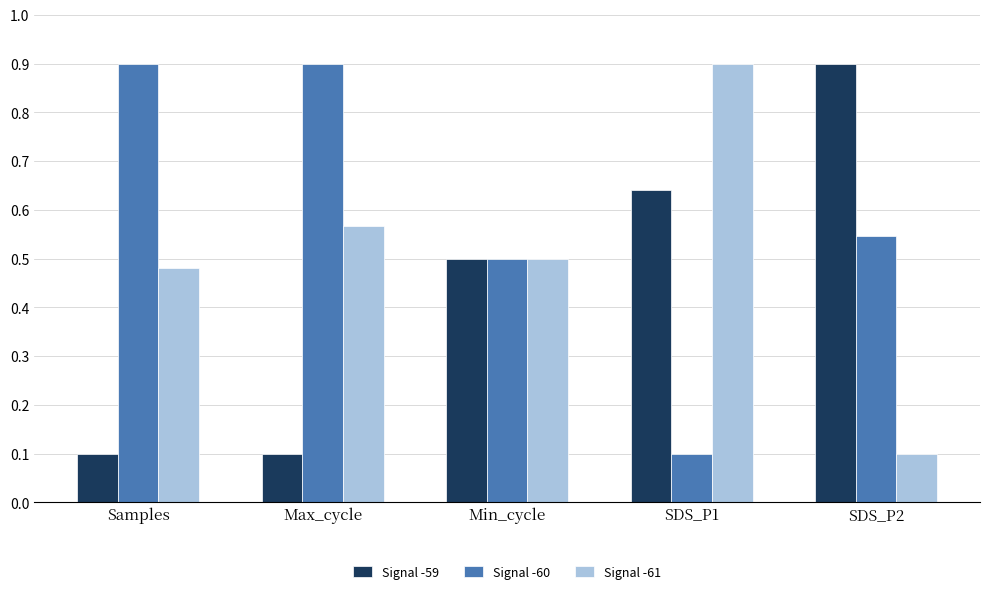

What is the difference between the second highest and second lowest values in the Signal -60 series?

0.4